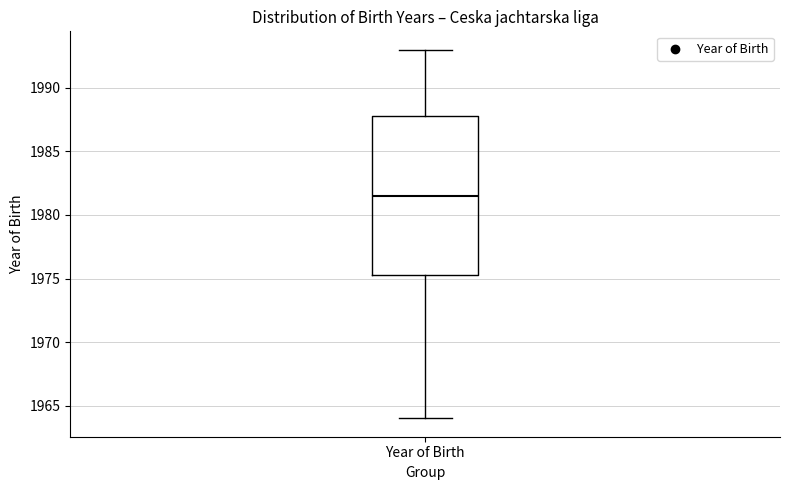

Transcribe this box plot: give where the median line is, the range the box spans, and where the two whiskers end, as read against the y-axis. The values are not printed on the chart, so give them approximately, as read against the axis.

median 1981.5, box 1975.5 to 1988.0, whiskers 1964.0 to 1993.0